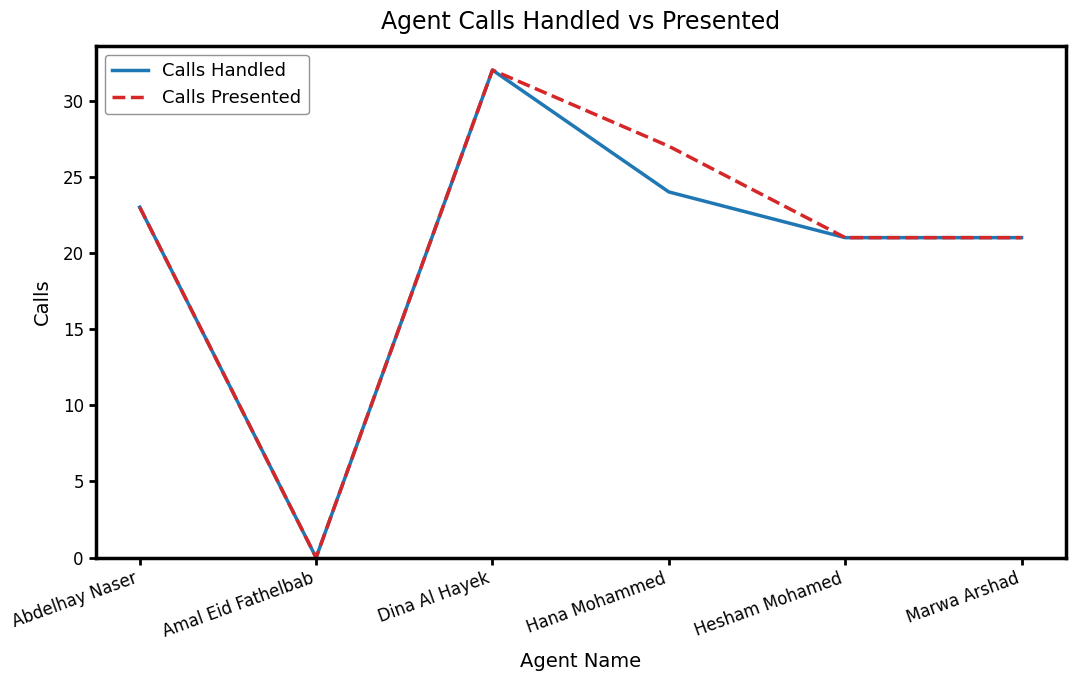

Reading right to left, list all the values displayed in this chart.

Calls Handled: 21	21	24	32	0	23
Calls Presented: 21	21	27	32	0	23